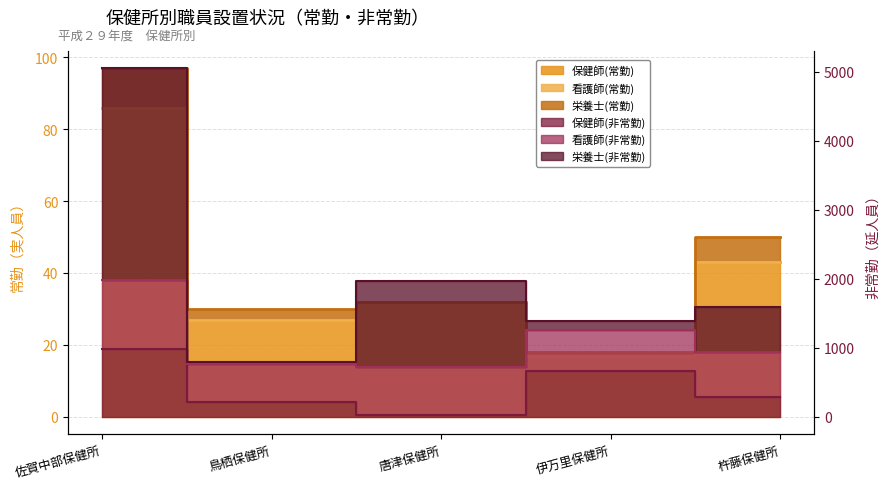

True or false: 看護師(非常勤) has a value of 909 at 唐津保健所.

False